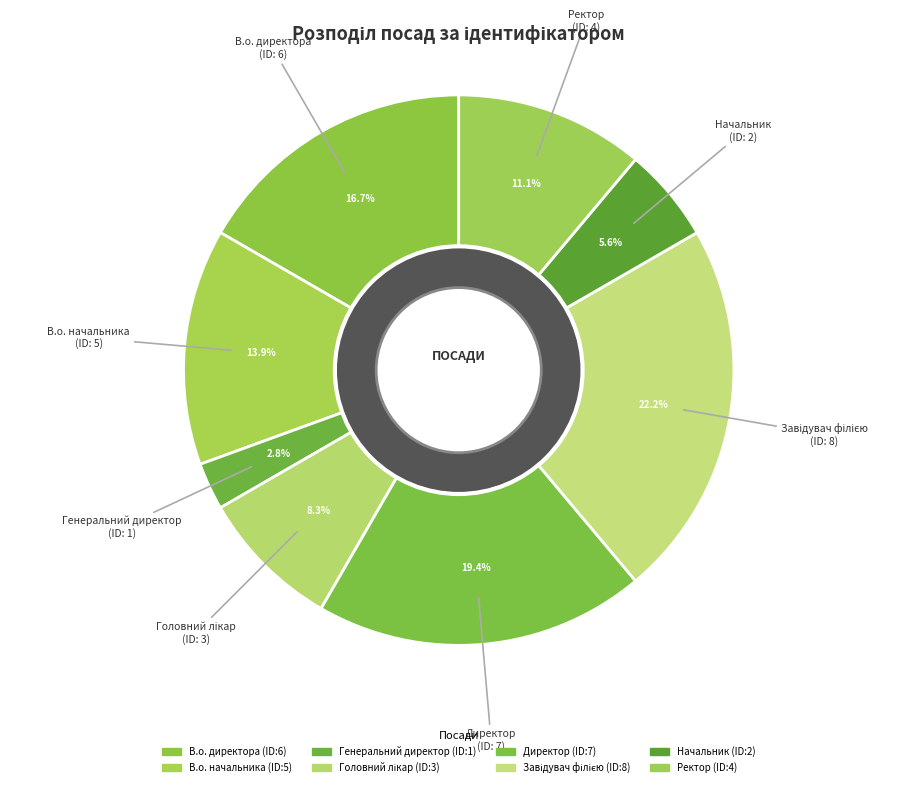

How many slices are in this pie chart?

8